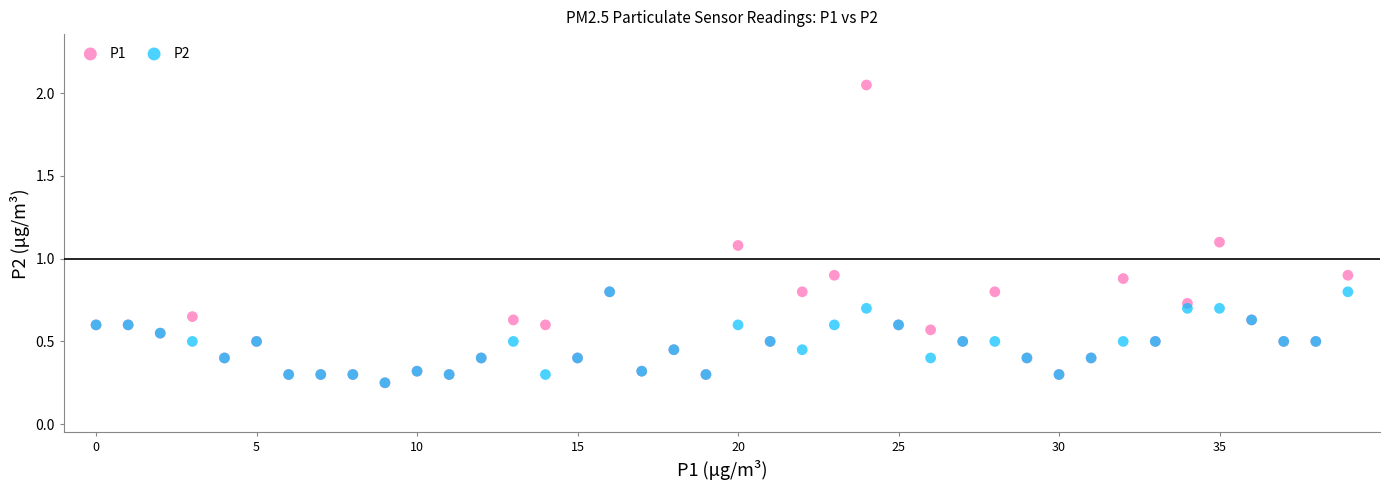

Which series contains the highest Y value?

P1